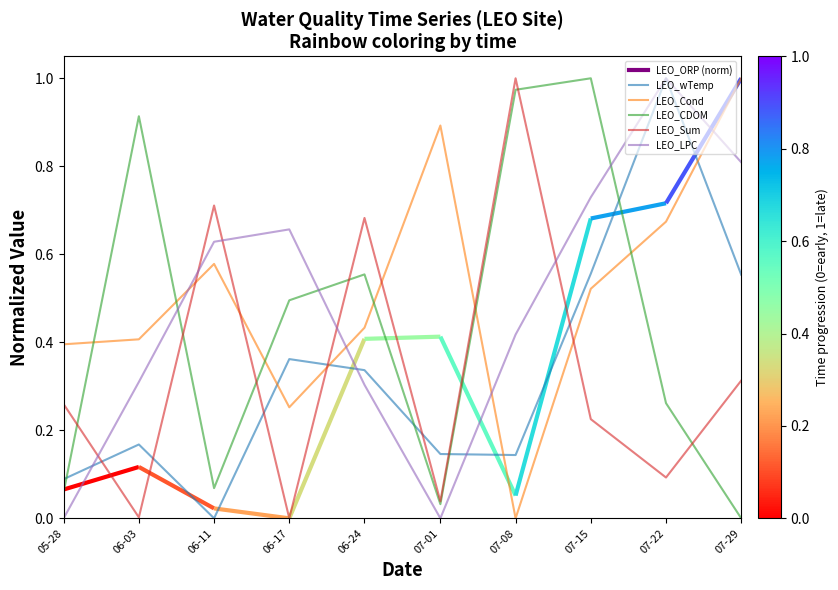

What is the value of the LEO_LPC point at the 4th from the left?

0.7